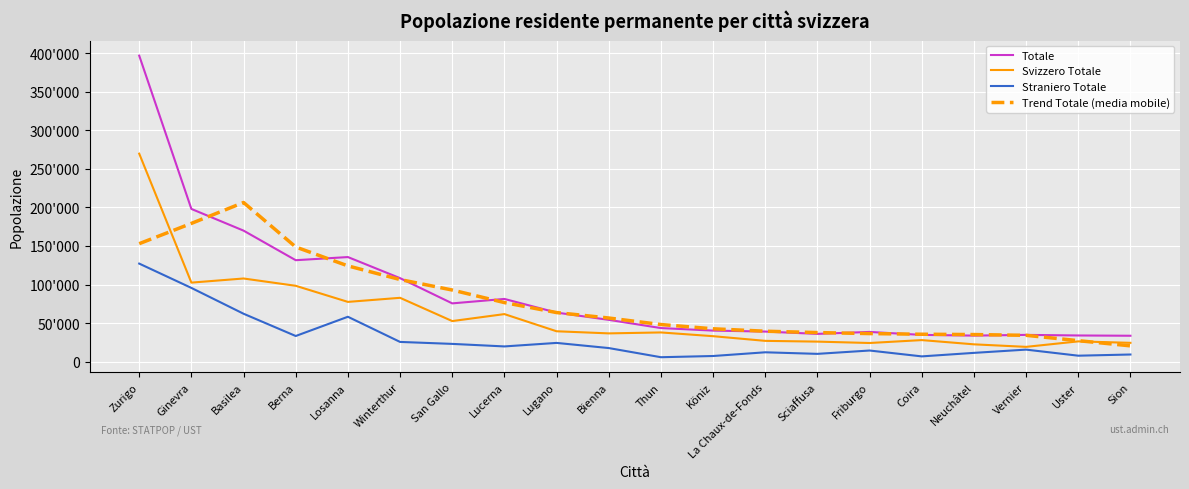

Does the chart display data point markers on the line(s)?

No